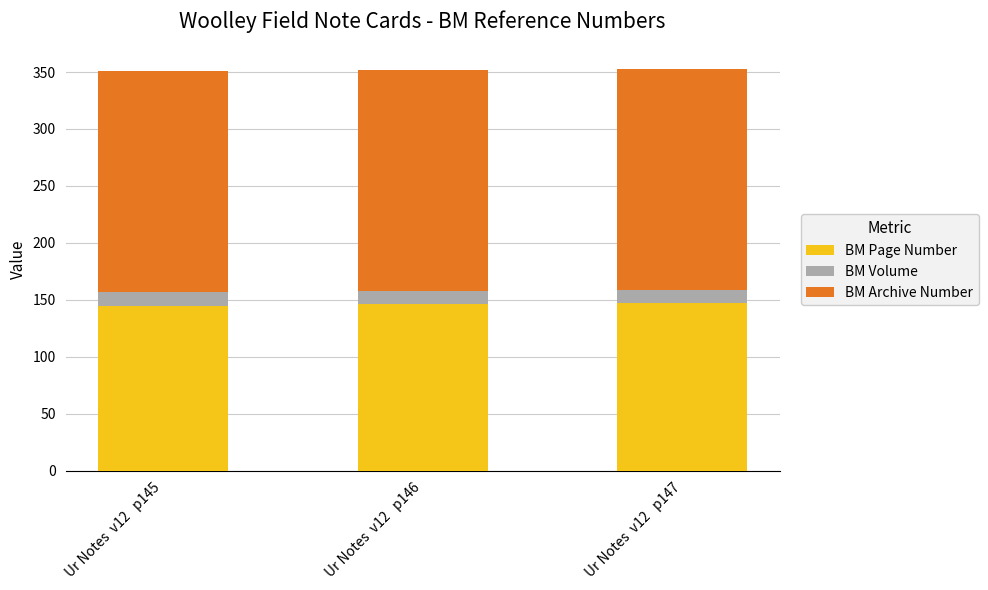

How many categories are shown in the chart?

3